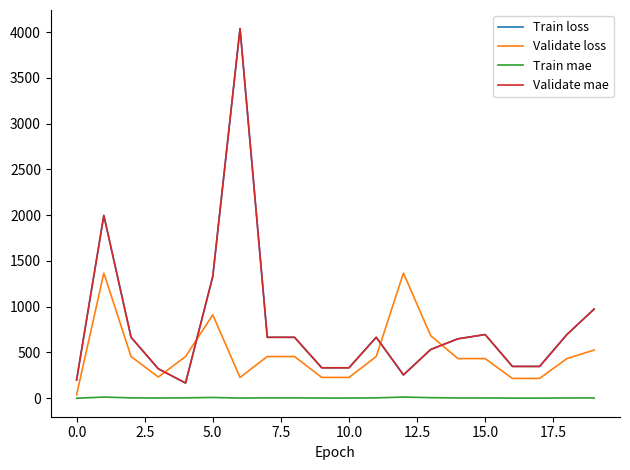

Rank the series by their maximum value, from highest to lowest.

Train loss, Validate mae, Validate loss, Train mae